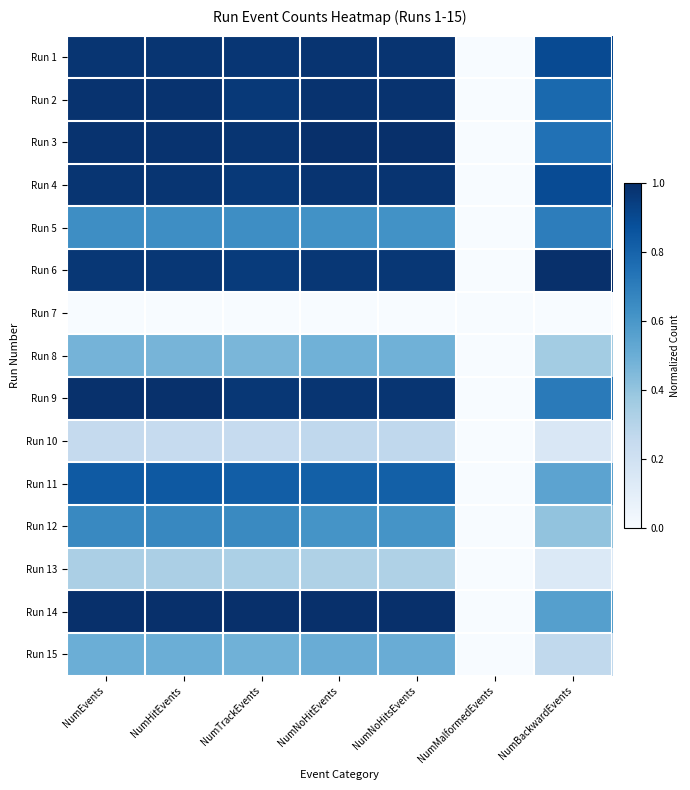

Reading right to left, transcribe all the data shown in this chart.

Run 1: NumBackwardEvents=0.9	NumMalformedEvents=0.0	NumNoHitsEvents=1.0	NumNoHitEvents=1.0	NumTrackEvents=1.0	NumHitEvents=1.0	NumEvents=1.0
Run 2: NumBackwardEvents=0.8	NumMalformedEvents=0.0	NumNoHitsEvents=1.0	NumNoHitEvents=1.0	NumTrackEvents=1.0	NumHitEvents=1.0	NumEvents=1.0
Run 3: NumBackwardEvents=0.7	NumMalformedEvents=0.0	NumNoHitsEvents=1.0	NumNoHitEvents=1.0	NumTrackEvents=1.0	NumHitEvents=1.0	NumEvents=1.0
Run 4: NumBackwardEvents=0.9	NumMalformedEvents=0.0	NumNoHitsEvents=1.0	NumNoHitEvents=1.0	NumTrackEvents=1.0	NumHitEvents=1.0	NumEvents=1.0
Run 5: NumBackwardEvents=0.7	NumMalformedEvents=0.0	NumNoHitsEvents=0.6	NumNoHitEvents=0.6	NumTrackEvents=0.6	NumHitEvents=0.6	NumEvents=0.6
Run 6: NumBackwardEvents=1.0	NumMalformedEvents=0.0	NumNoHitsEvents=1.0	NumNoHitEvents=1.0	NumTrackEvents=1.0	NumHitEvents=1.0	NumEvents=1.0
Run 7: NumBackwardEvents=0.0	NumMalformedEvents=0.0	NumNoHitsEvents=0.0	NumNoHitEvents=0.0	NumTrackEvents=0.0	NumHitEvents=0.0	NumEvents=0.0
Run 8: NumBackwardEvents=0.4	NumMalformedEvents=0.0	NumNoHitsEvents=0.5	NumNoHitEvents=0.5	NumTrackEvents=0.5	NumHitEvents=0.5	NumEvents=0.5
Run 9: NumBackwardEvents=0.7	NumMalformedEvents=0.0	NumNoHitsEvents=1.0	NumNoHitEvents=1.0	NumTrackEvents=1.0	NumHitEvents=1.0	NumEvents=1.0
Run 10: NumBackwardEvents=0.1	NumMalformedEvents=0.0	NumNoHitsEvents=0.3	NumNoHitEvents=0.3	NumTrackEvents=0.2	NumHitEvents=0.2	NumEvents=0.3
Run 11: NumBackwardEvents=0.5	NumMalformedEvents=0.0	NumNoHitsEvents=0.8	NumNoHitEvents=0.8	NumTrackEvents=0.8	NumHitEvents=0.8	NumEvents=0.8
Run 12: NumBackwardEvents=0.4	NumMalformedEvents=0.0	NumNoHitsEvents=0.6	NumNoHitEvents=0.6	NumTrackEvents=0.7	NumHitEvents=0.7	NumEvents=0.7
Run 13: NumBackwardEvents=0.1	NumMalformedEvents=0.0	NumNoHitsEvents=0.3	NumNoHitEvents=0.3	NumTrackEvents=0.3	NumHitEvents=0.3	NumEvents=0.3
Run 14: NumBackwardEvents=0.6	NumMalformedEvents=0.0	NumNoHitsEvents=1.0	NumNoHitEvents=1.0	NumTrackEvents=1.0	NumHitEvents=1.0	NumEvents=1.0
Run 15: NumBackwardEvents=0.3	NumMalformedEvents=0.0	NumNoHitsEvents=0.5	NumNoHitEvents=0.5	NumTrackEvents=0.5	NumHitEvents=0.5	NumEvents=0.5